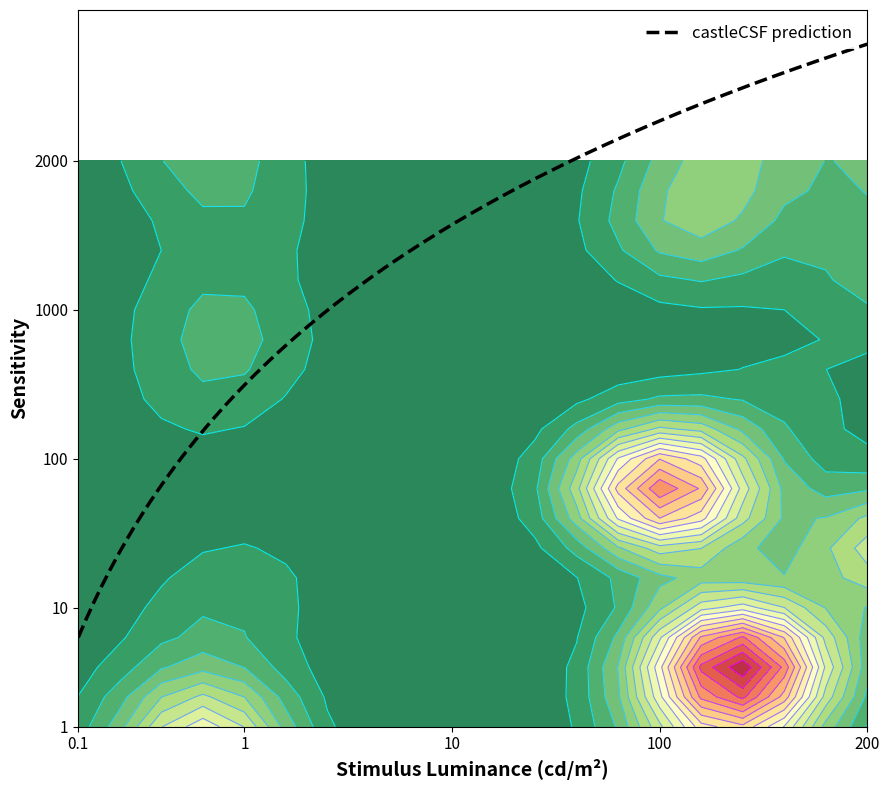

How many distinct data groups are displayed?

20